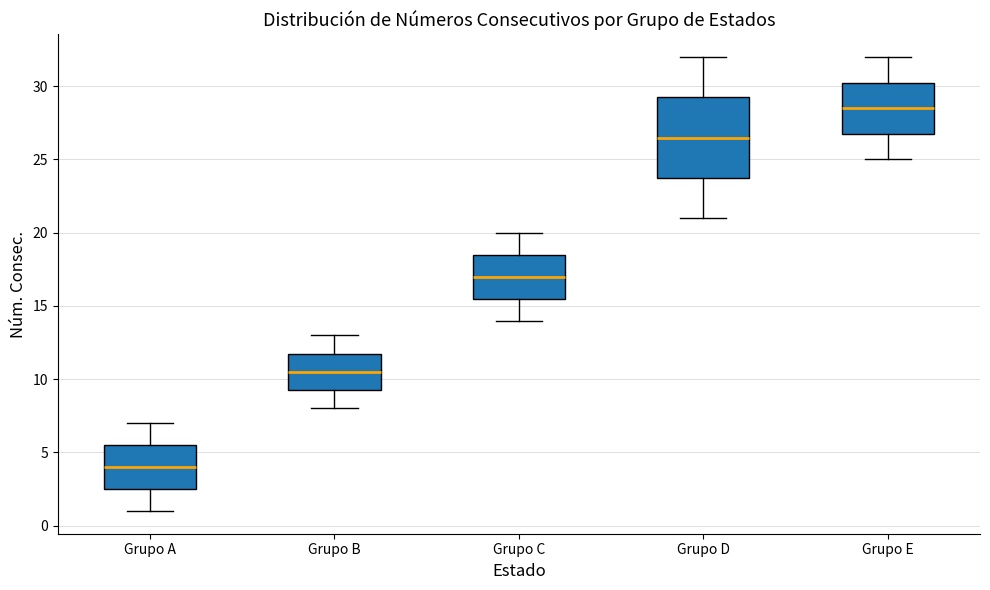

Reading left to right, transcribe this box plot: for each box, give where its median line is, the range the box spans, and where its two whiskers end, as read against the y-axis. The values are not printed on the chart, so give them approximately, as read against the axis.

Grupo A: median 4.0, box 2.5 to 5.5, whiskers 1.0 to 7.0
Grupo B: median 10.5, box 9.5 to 12.0, whiskers 8.0 to 13.0
Grupo C: median 17.0, box 15.5 to 18.5, whiskers 14.0 to 20.0
Grupo D: median 26.5, box 24.0 to 29.5, whiskers 21.0 to 32.0
Grupo E: median 28.5, box 27.0 to 30.5, whiskers 25.0 to 32.0